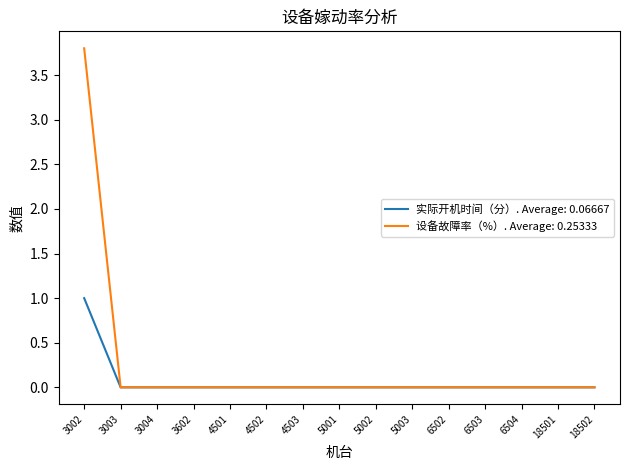

How many categories are shown in the chart?

15